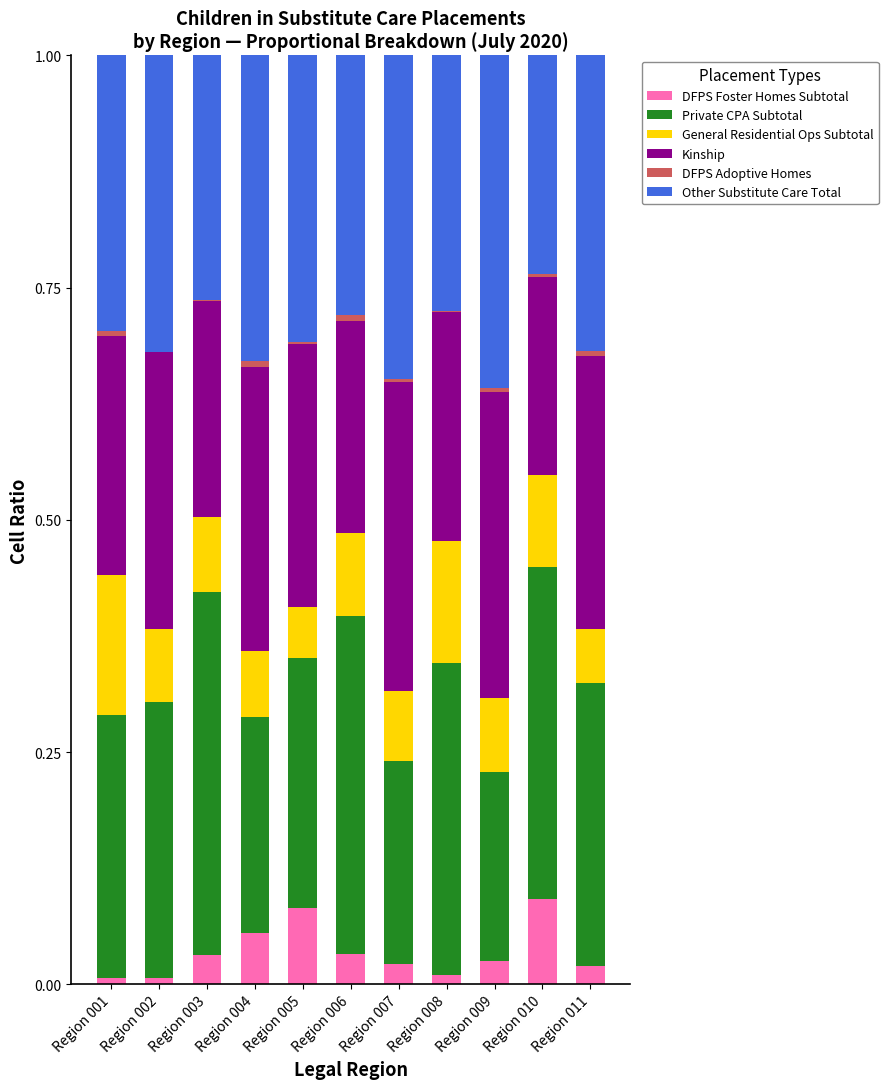

Rank the series at Region 004 from highest to lowest value.

Other Substitute Care Total, Kinship, Private CPA Subtotal, General Residential Ops Subtotal, DFPS Foster Homes Subtotal, DFPS Adoptive Homes